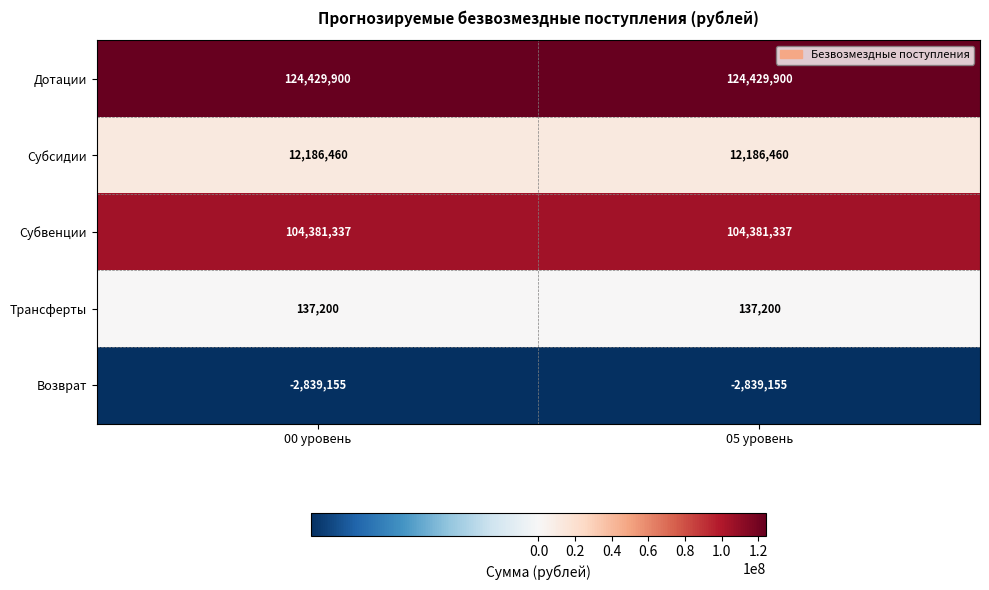

Rank the series at 05 уровень from highest to lowest value.

Дотации, Субвенции, Субсидии, Трансферты, Возврат